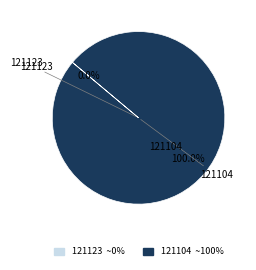

To the nearest percent, what is the average slice percentage?

50%